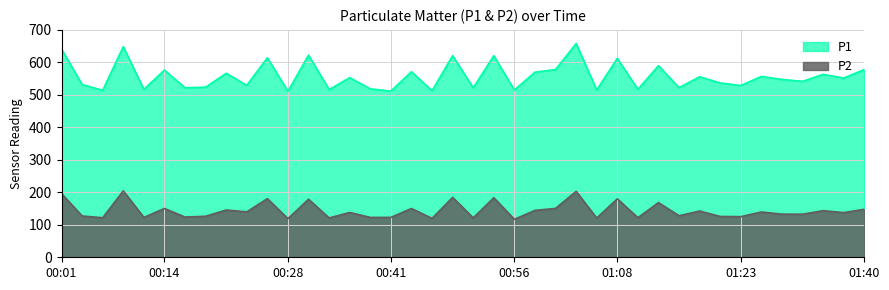

True or false: P1 and P2 cross at least once.

False